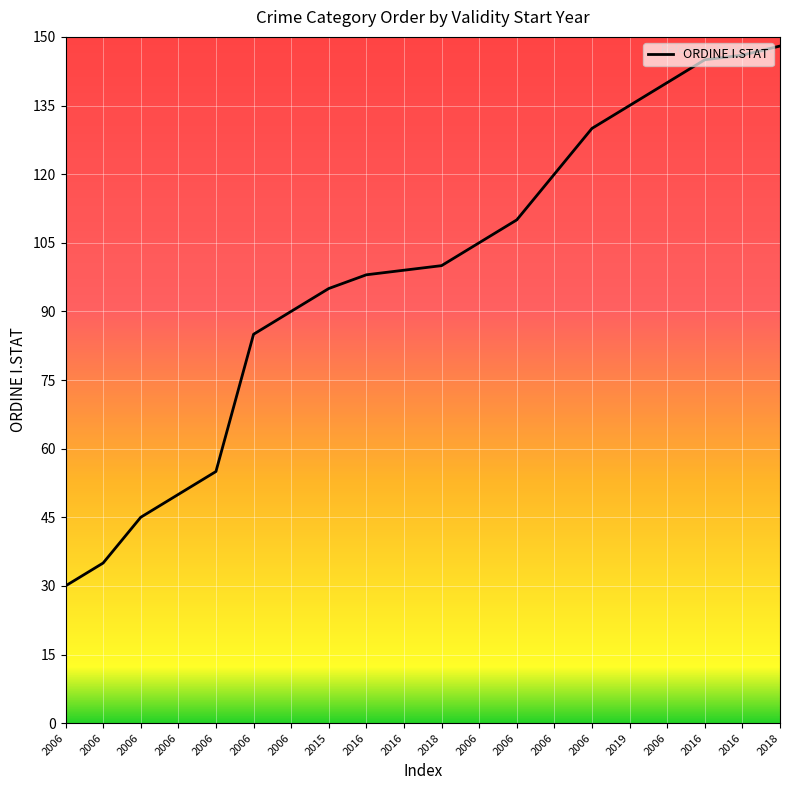

How many distinct data groups are displayed?

1